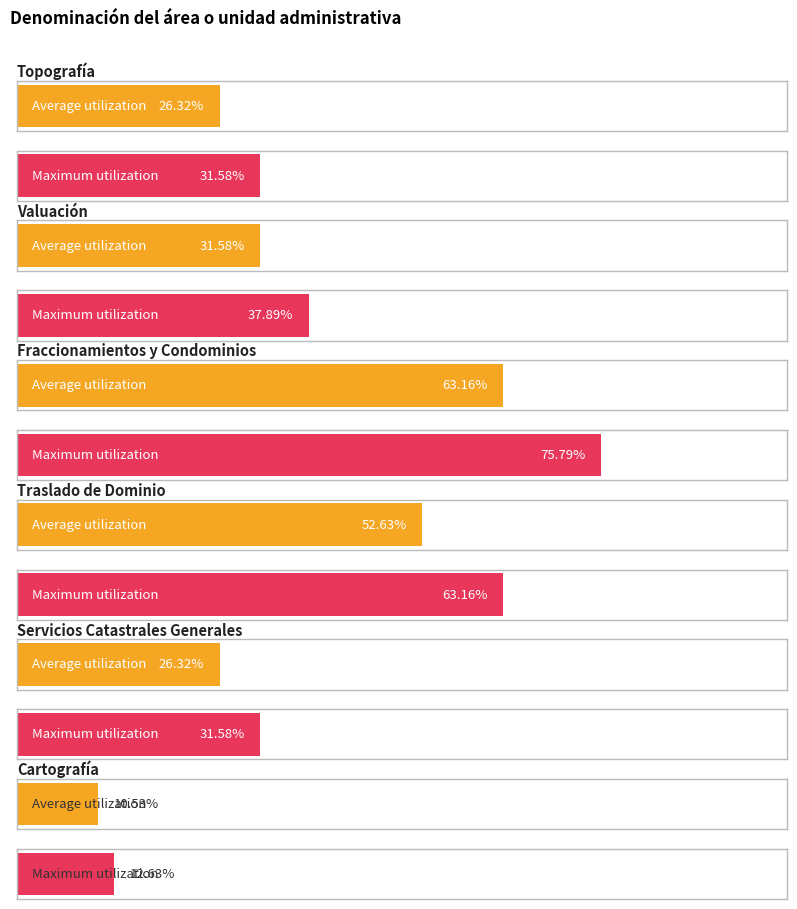

Which label corresponds to the largest value in the chart?

Fraccionamientos y Condominios